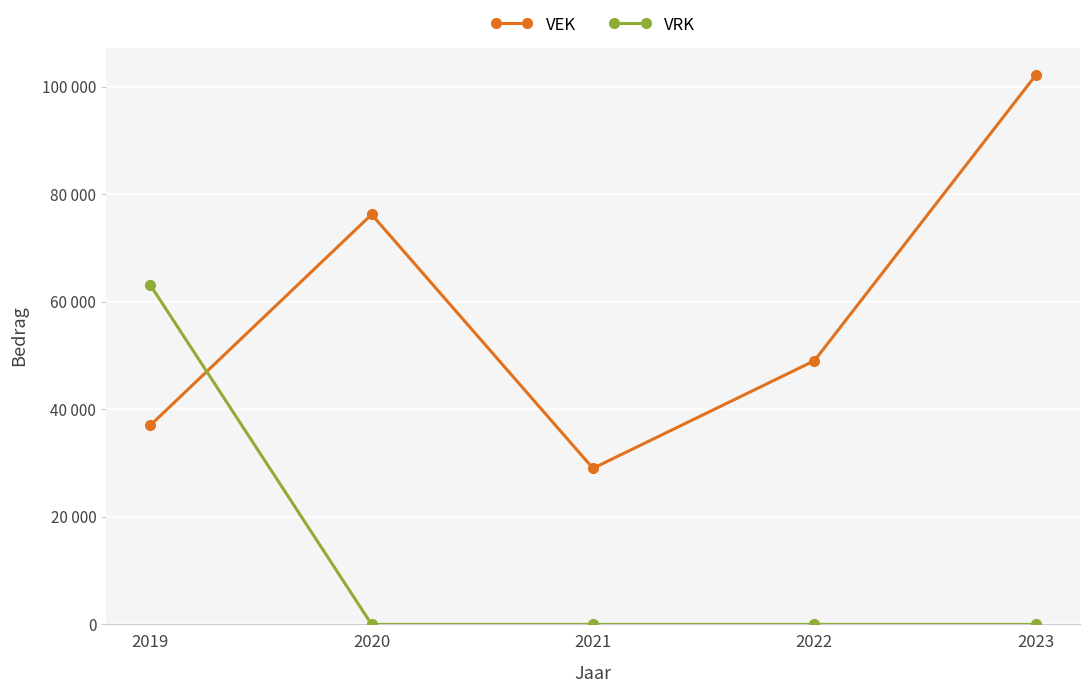

Reading right to left, list all the values displayed in this chart.

VEK: 102182	49060	29043	76276	37033
VRK: 0	0	0	0	63164